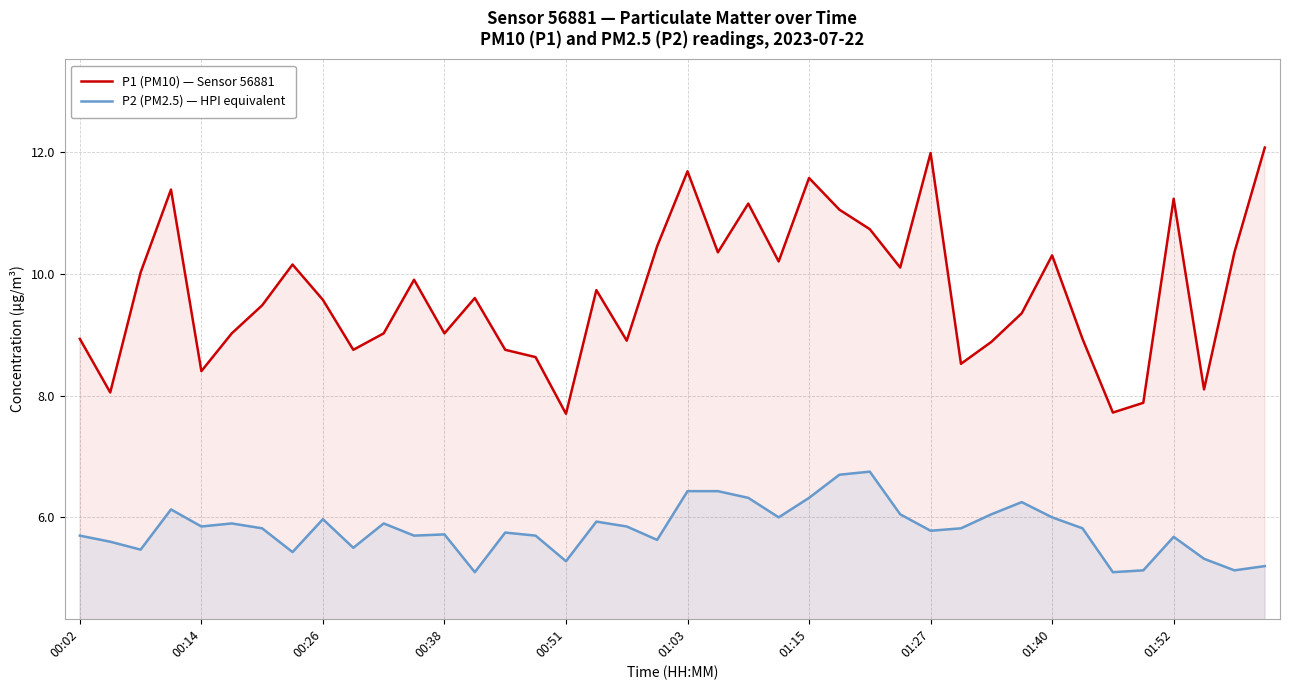

What is the lowest value of the P1 (PM10) — Sensor 56881 series?

7.7